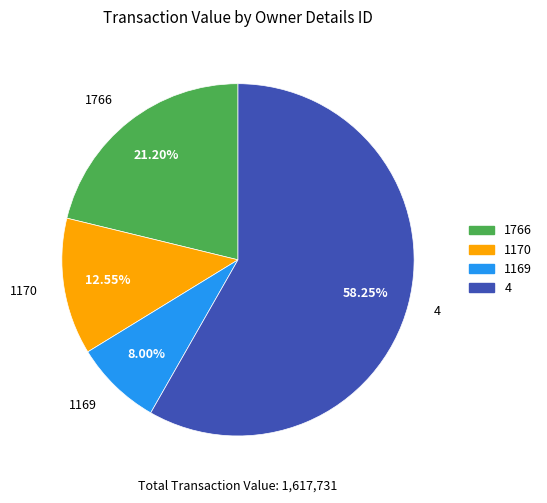

What is the largest slice in the pie chart?

4